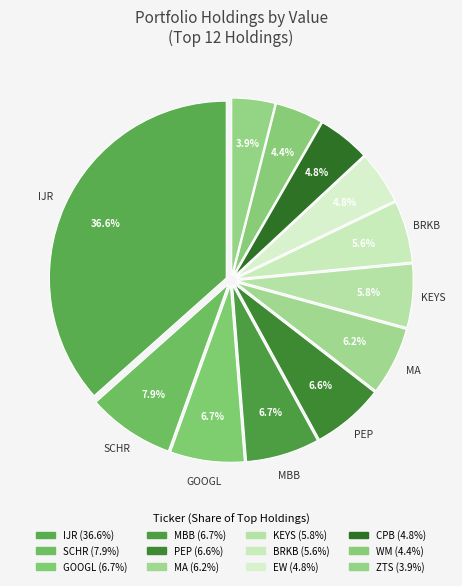

To the nearest percent, what is the combined percentage of KEYS and SCHR?

14%